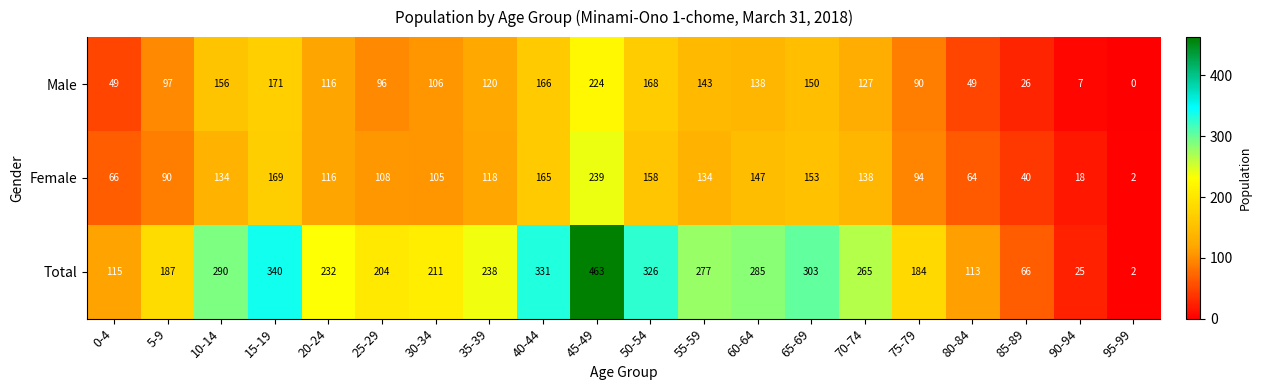

Which series has the largest total across all categories?

Total